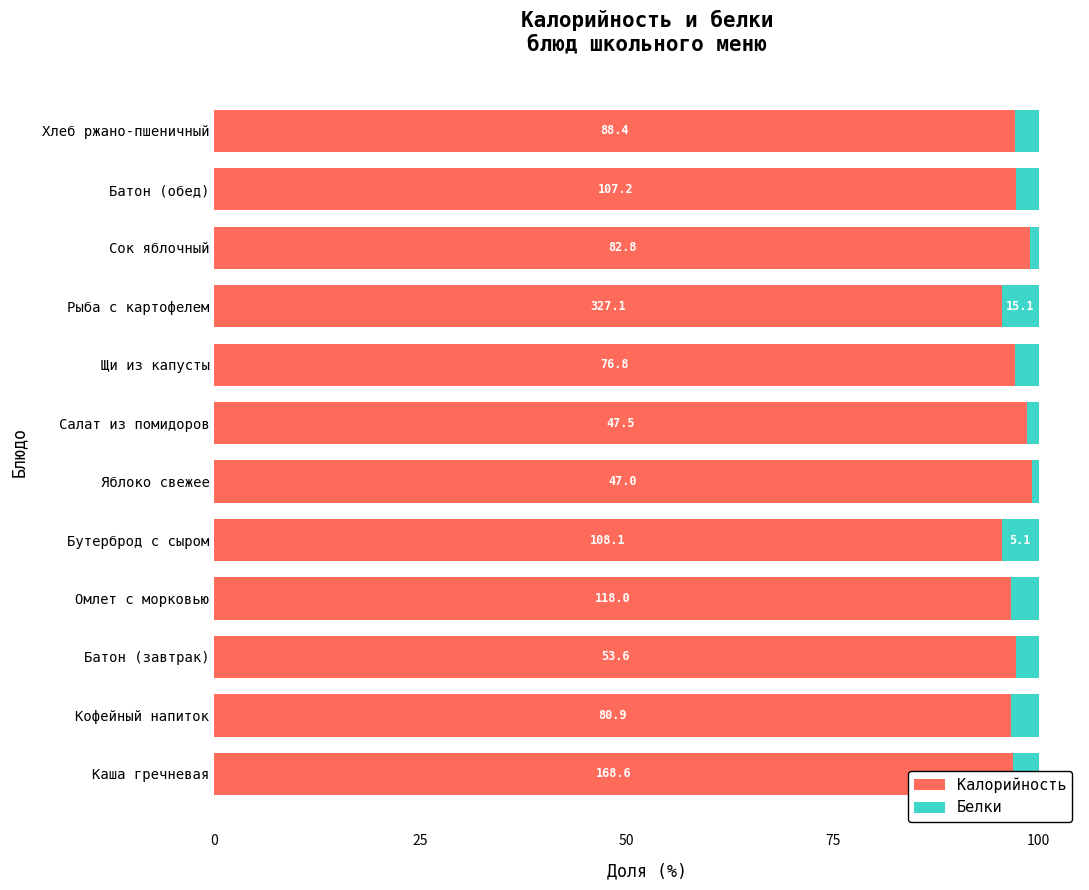

How many bars are there in total?

24